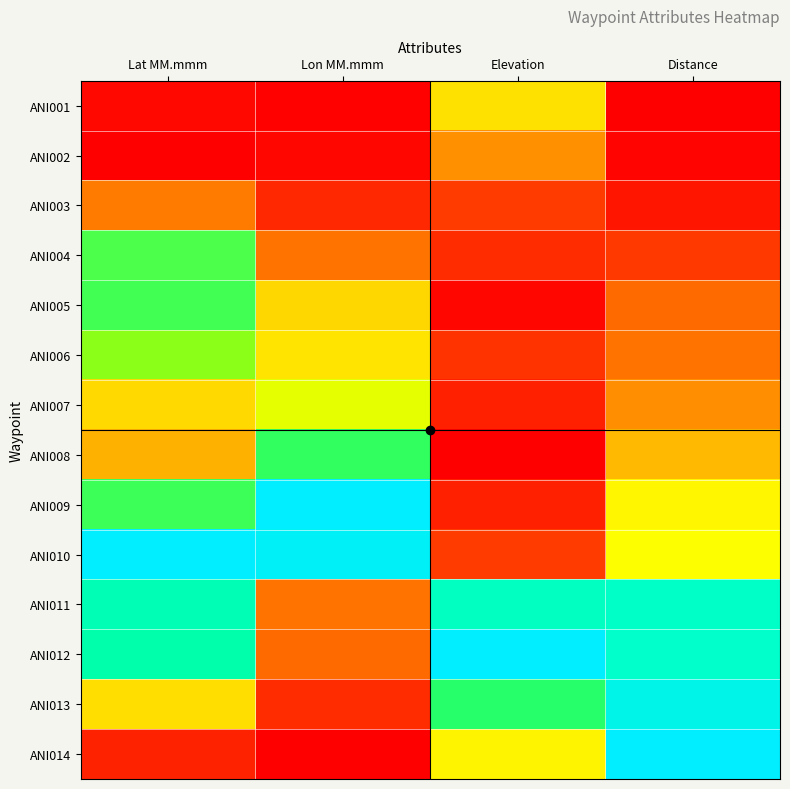

Rank the series at Lon MM.mmm from highest to lowest value.

ANI009, ANI010, ANI008, ANI007, ANI006, ANI005, ANI011, ANI004, ANI012, ANI013, ANI003, ANI002, ANI001, ANI014